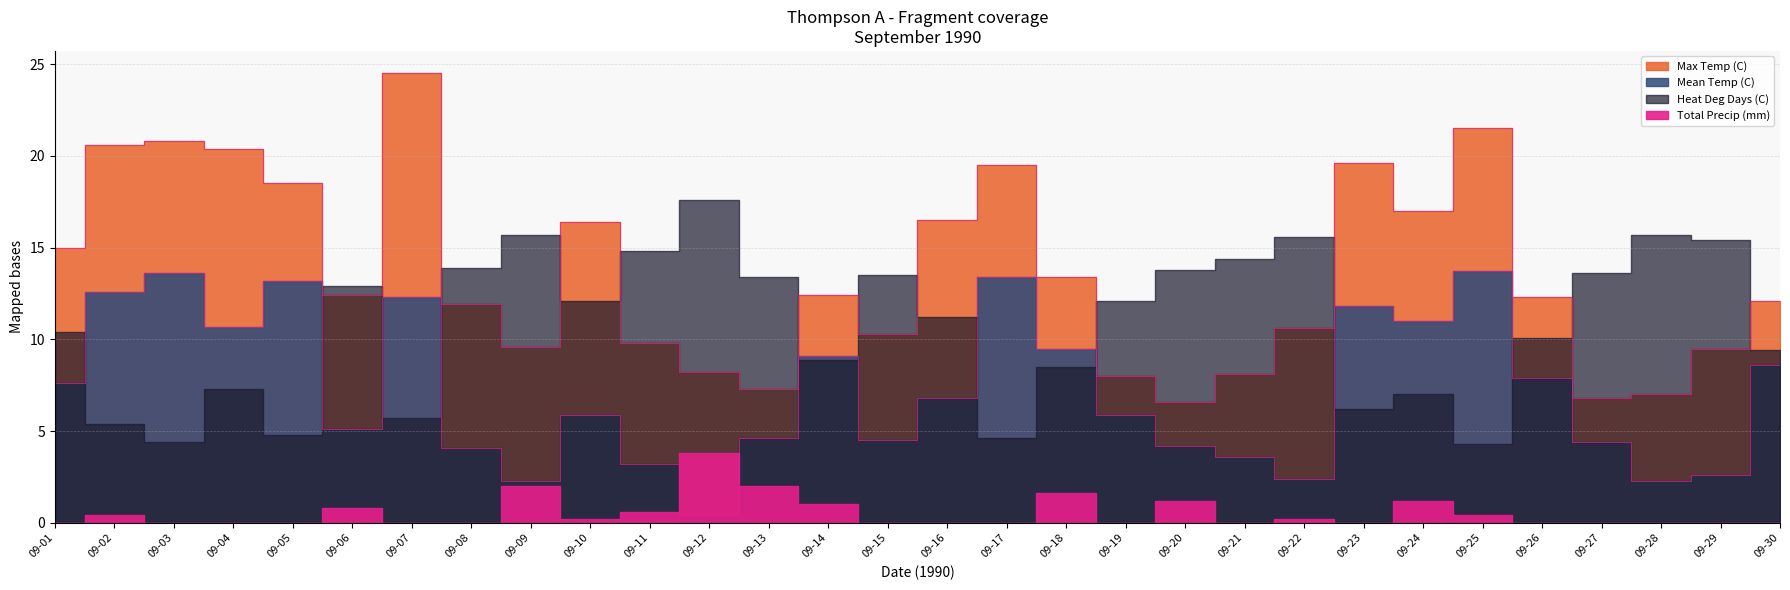

How many interior local peaks does the Mean Temp (C) series have?

8